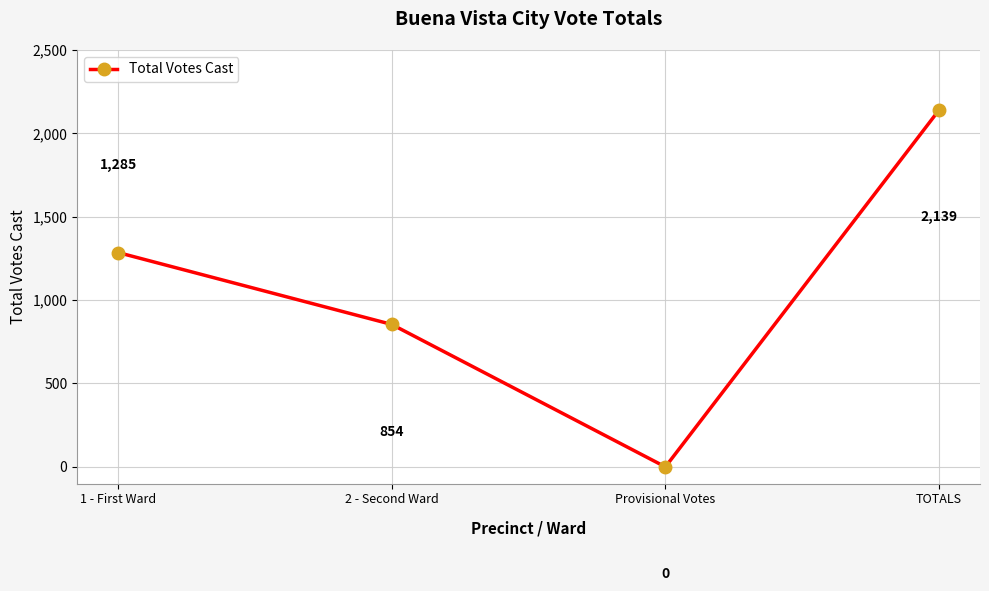

Does the chart display data point markers on the line(s)?

Yes